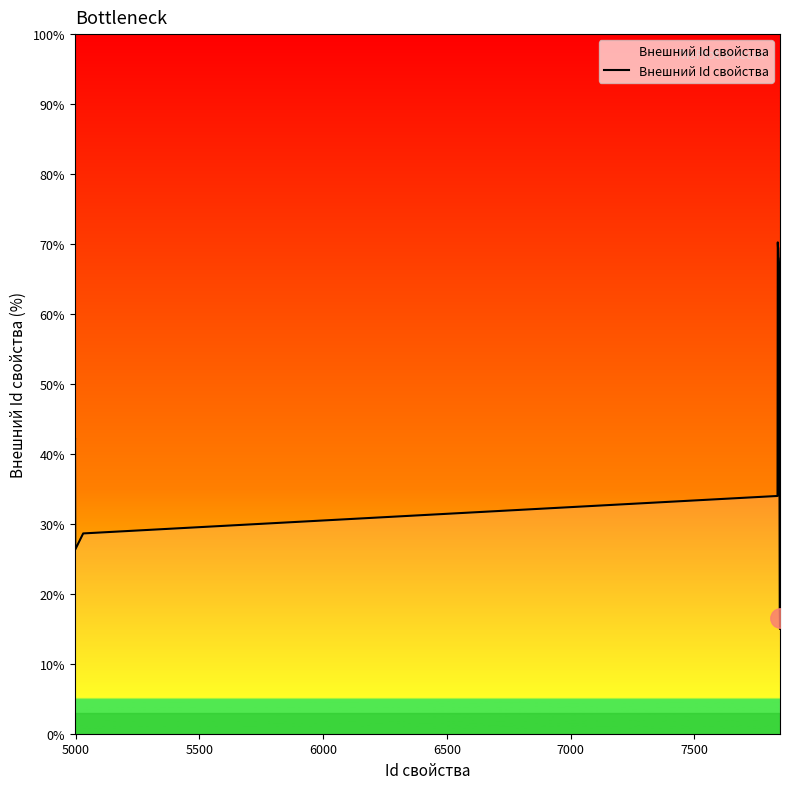

What is the smallest value displayed?

15.0